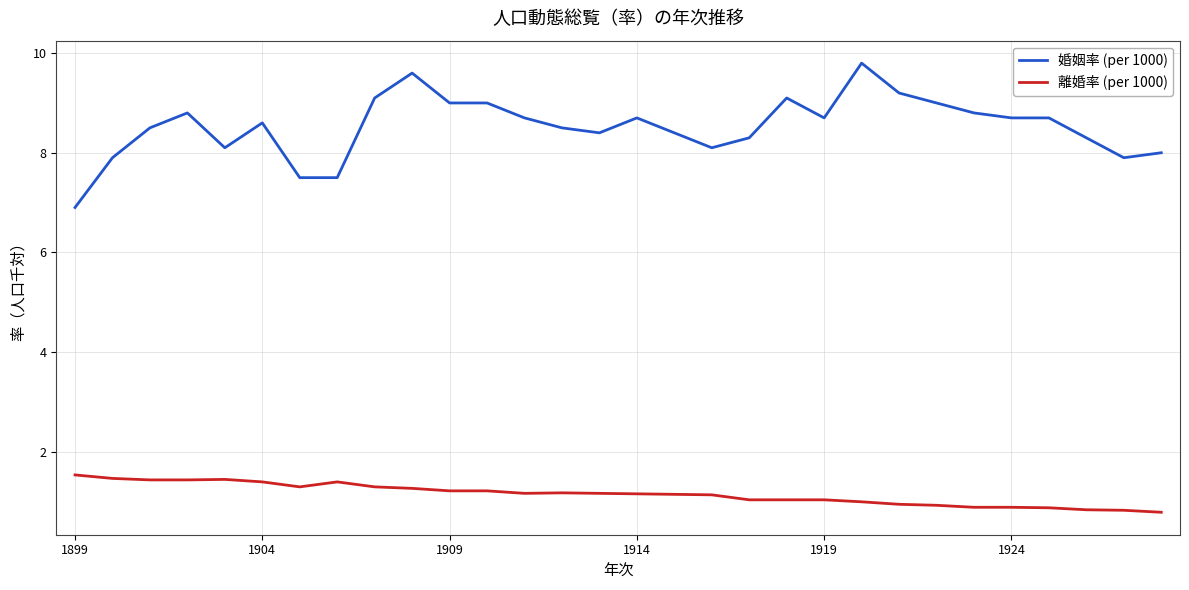

Which series has the largest range (max minus min)?

婚姻率 (per 1000)